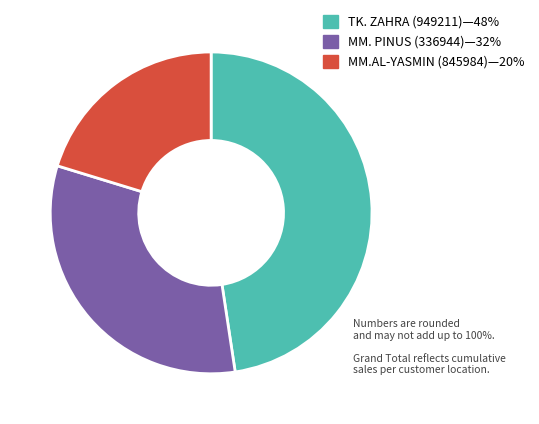

Is there a majority slice in this chart?

No